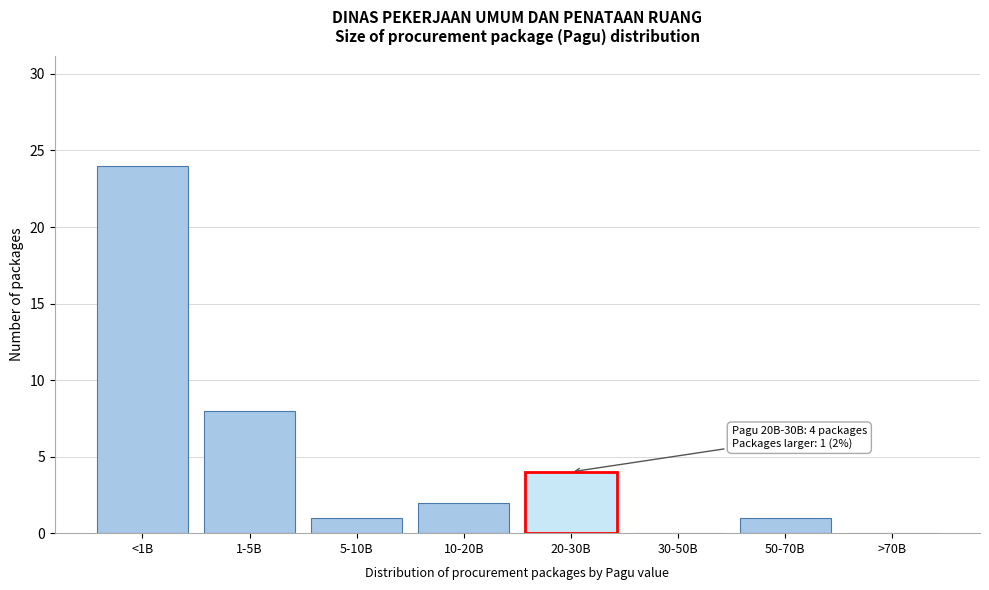

Reading right to left, list all the values displayed in this chart.

>70B=0	50-70B=1	30-50B=0	20-30B=4	10-20B=2	5-10B=1	1-5B=8	<1B=24